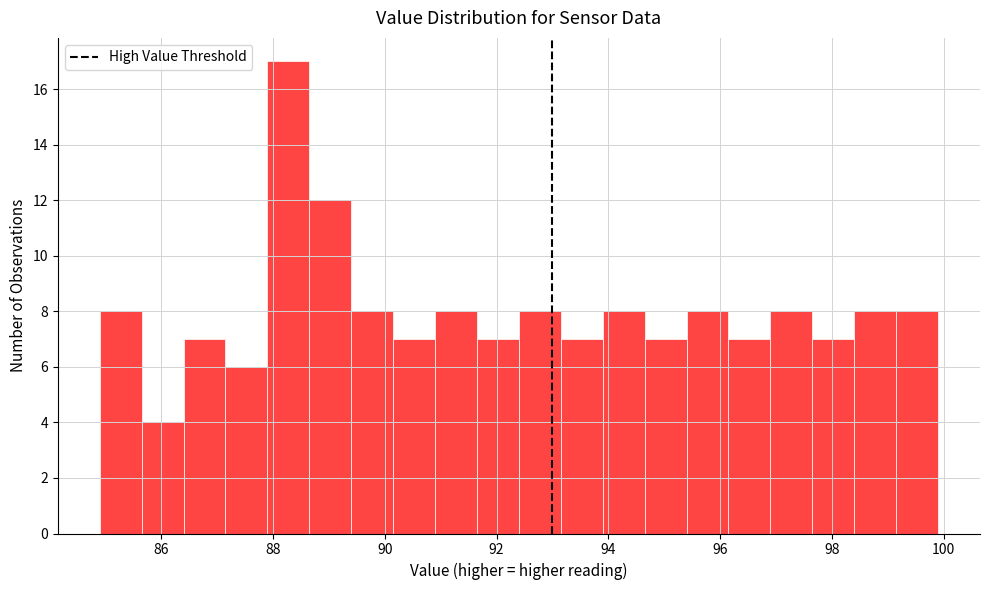

Around what value on the x-axis is the tallest bar? Give the approximate position of its centre, as read against the axis.

88.2